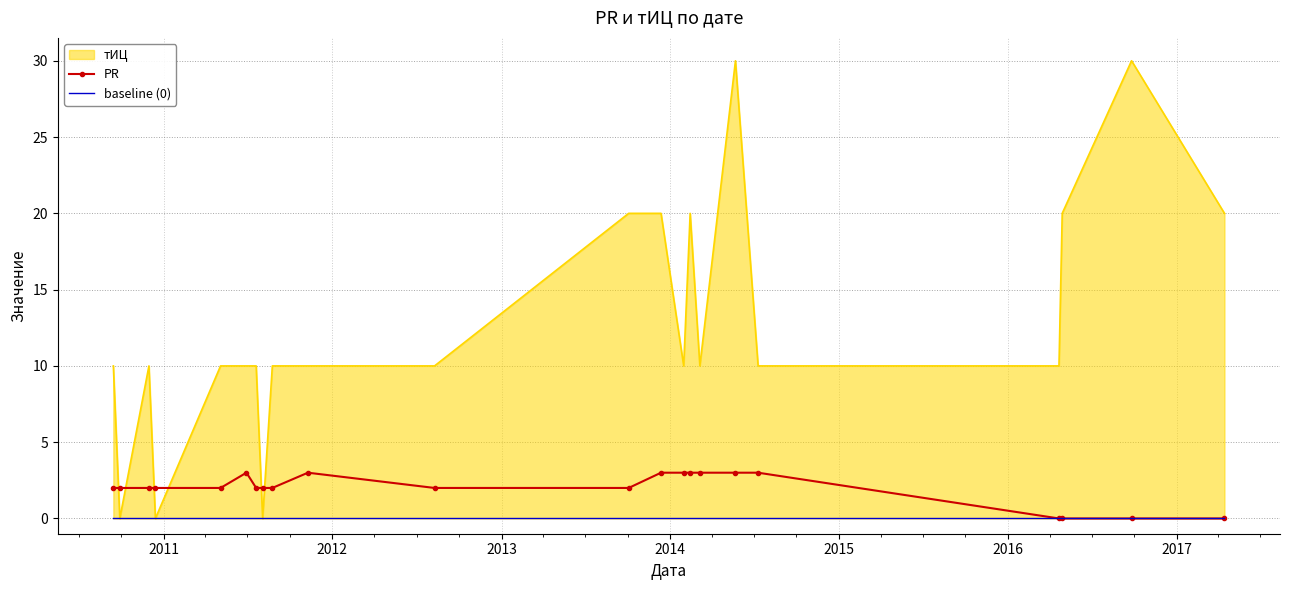

True or false: PR has more than 1 interior local peaks.

True